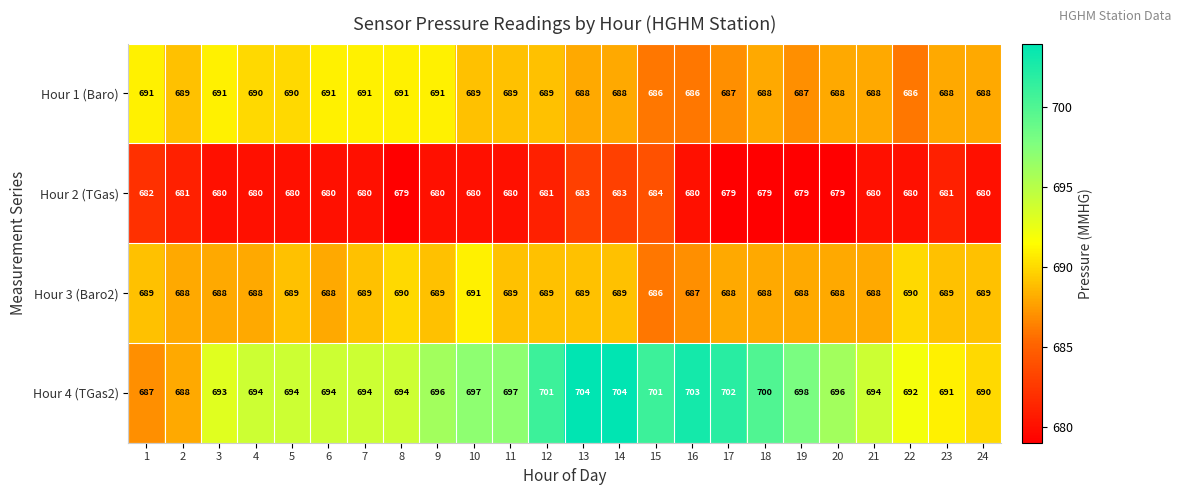

Is the value of Hour 3 (Baro2) at 10 greater than the value of Hour 4 (TGas2) at 7?

No